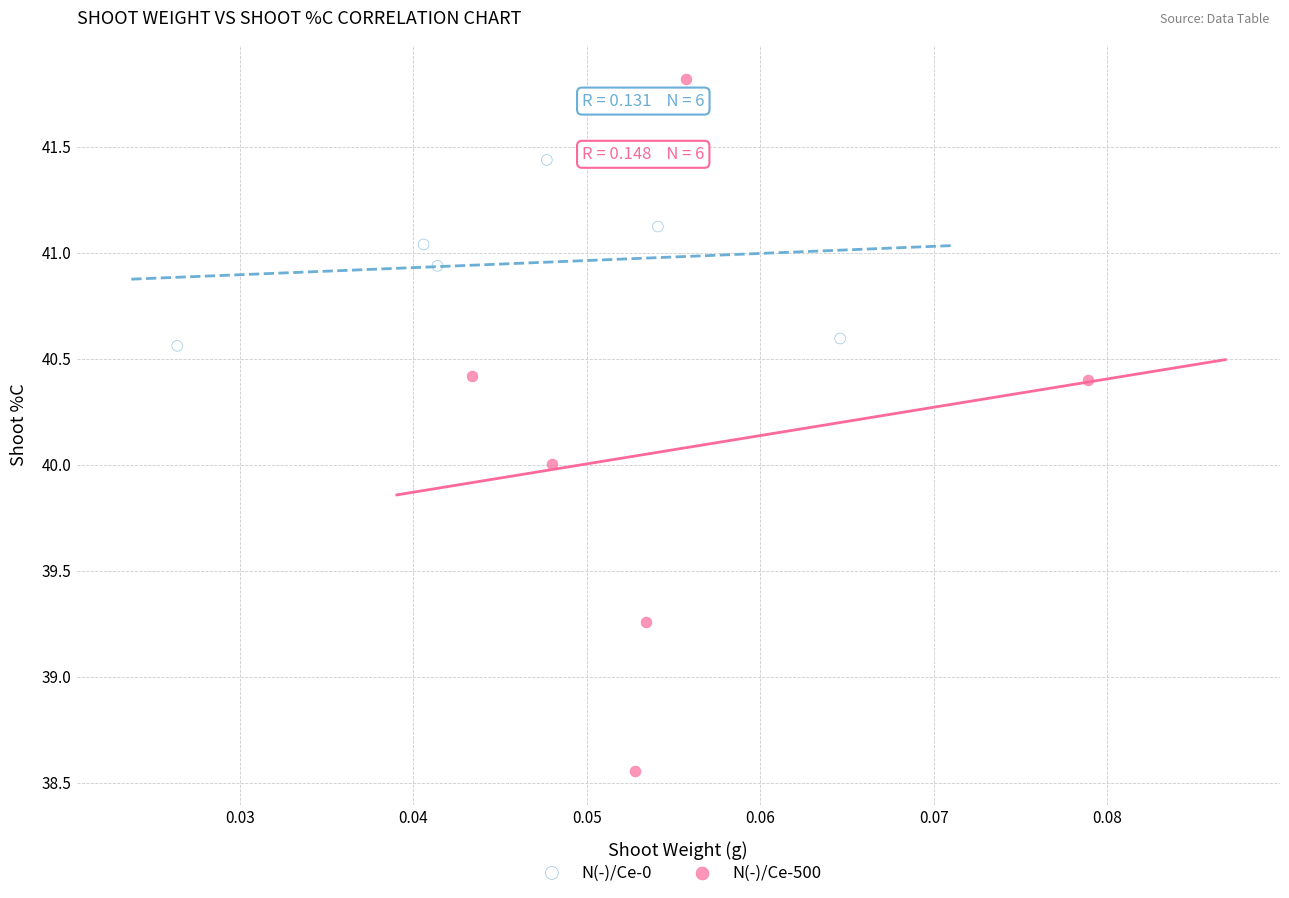

What are all the series names shown in the legend?

N(-)/Ce-0, N(-)/Ce-500